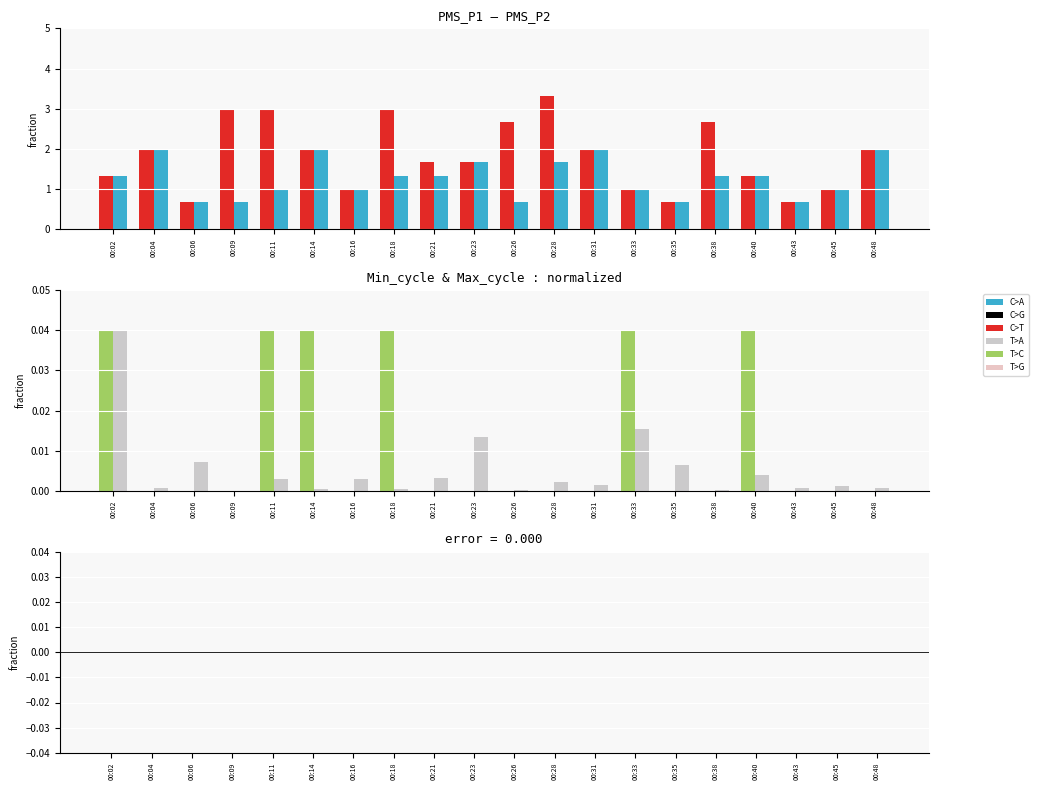

Is it true that Max_cycle equals 0.0 at 00:31?

False